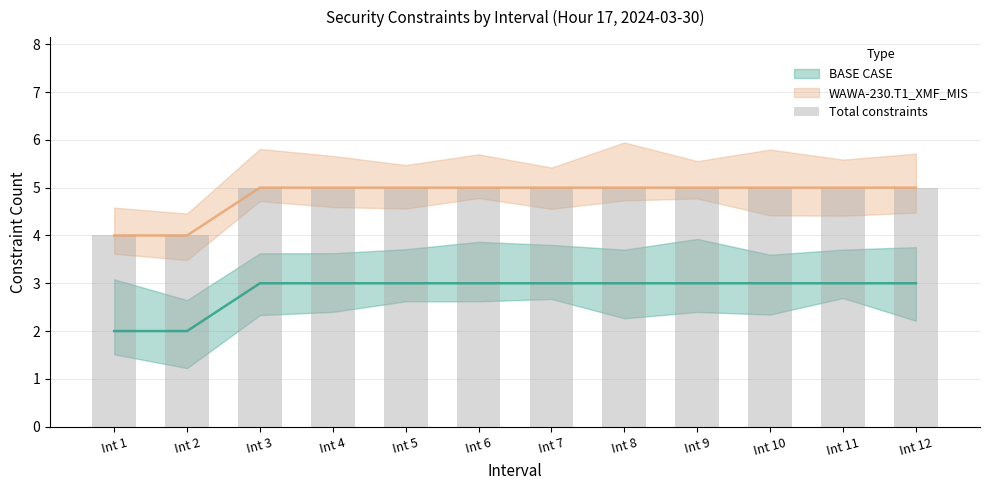

At which category does the chart reach its minimum across all series?

Int 1